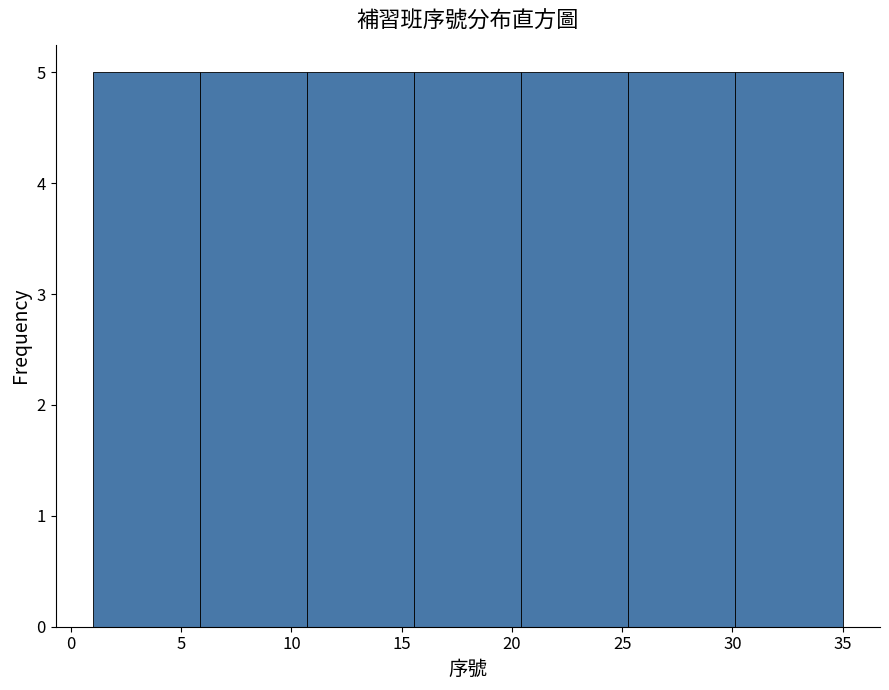

Reading left to right, list every bar in this chart as the range it spans on the x-axis followed by its height. Neither the bar edges nor the heights are printed on the chart, so give them approximately, as read against the axes.

1.0 to 6.0: 5
6.0 to 10.5: 5
10.5 to 15.5: 5
15.5 to 20.5: 5
20.5 to 25.5: 5
25.5 to 30.0: 5
30.0 to 35.0: 5